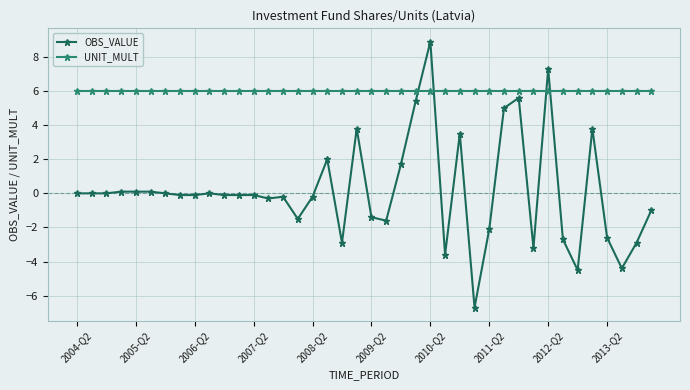

What are all the series names shown in the legend?

OBS_VALUE, UNIT_MULT